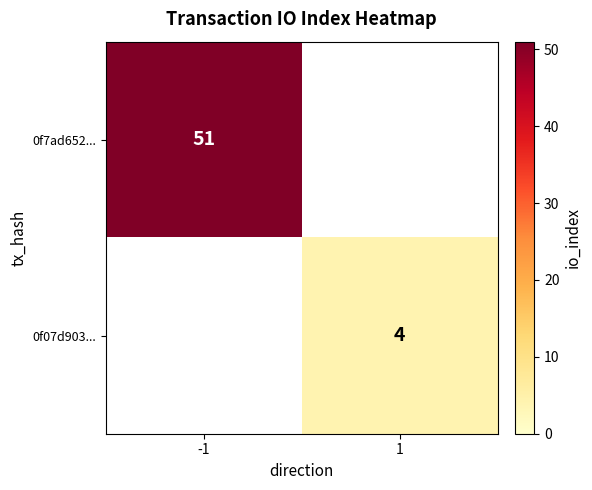

Is it true that 0f07d903... equals 4 at 1?

True